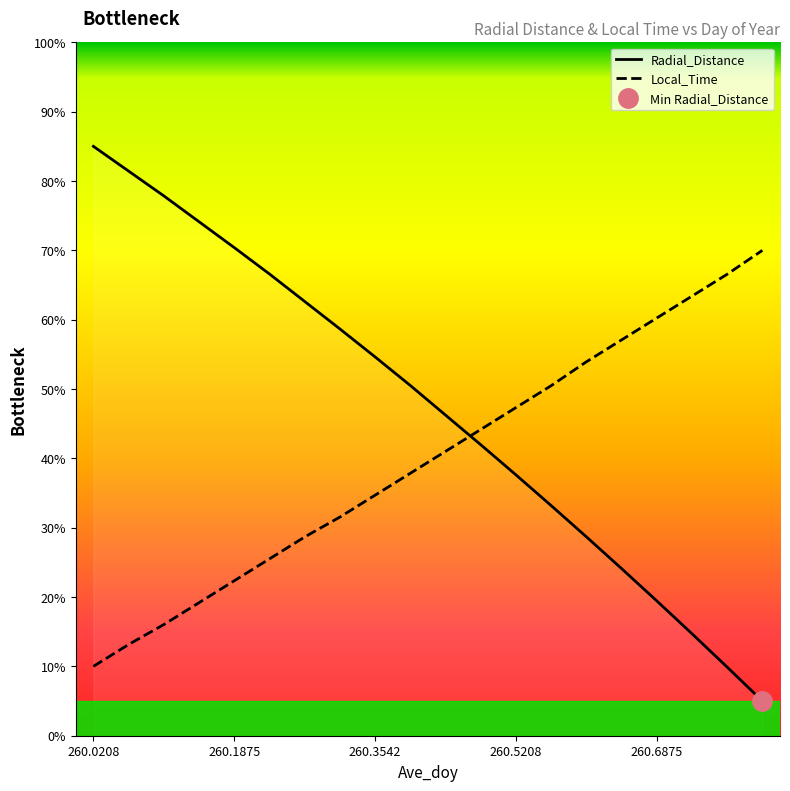

What is the value of the Radial_Distance point at the 5th from the left?

70.4